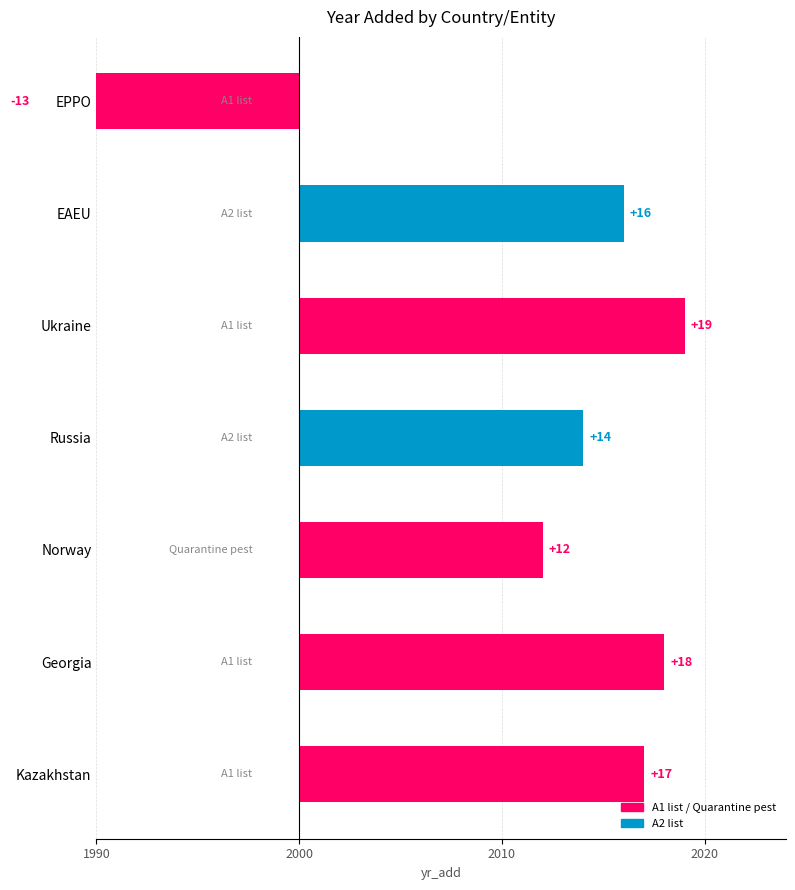

Read the value at Kazakhstan.

17